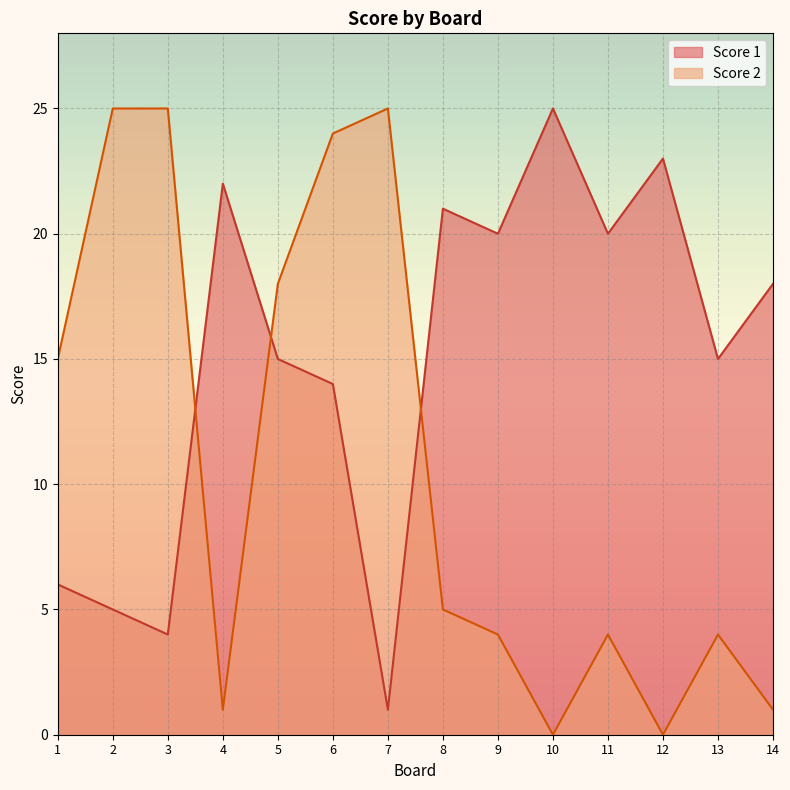

True or false: Score 2 has more than 2 points higher than both neighbors.

True